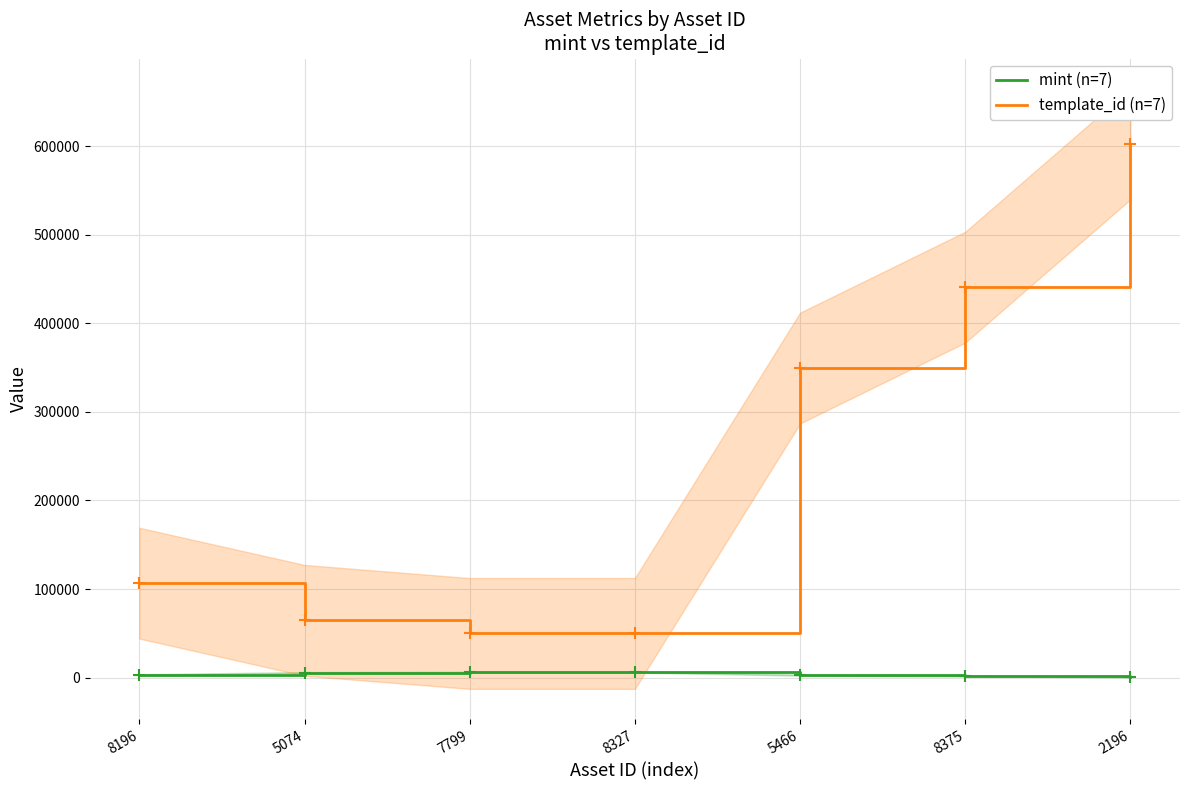

Is it true that template_id (n=7) equals 49849 at 8327?

True